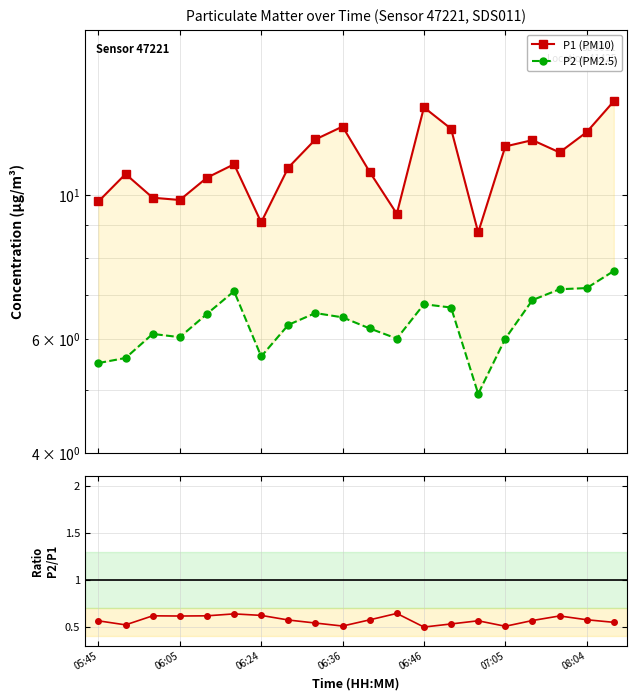

True or false: P2/P1 ratio and P1 (PM10) intersect in this chart.

False